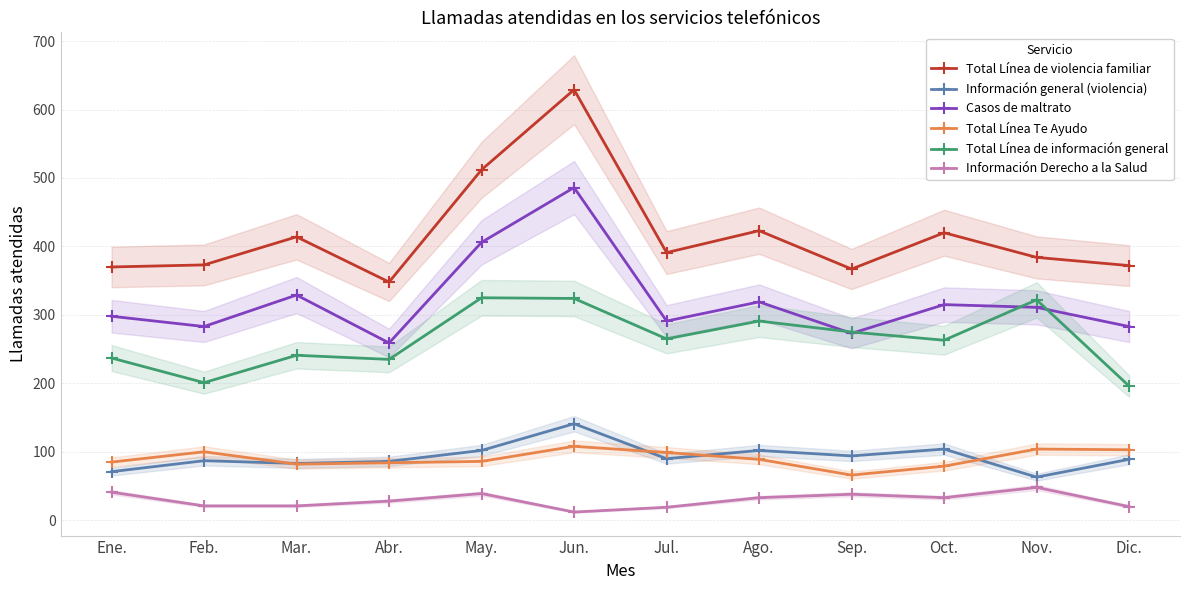

At which category does Información general (violencia) reach its first local valley?

Mar.